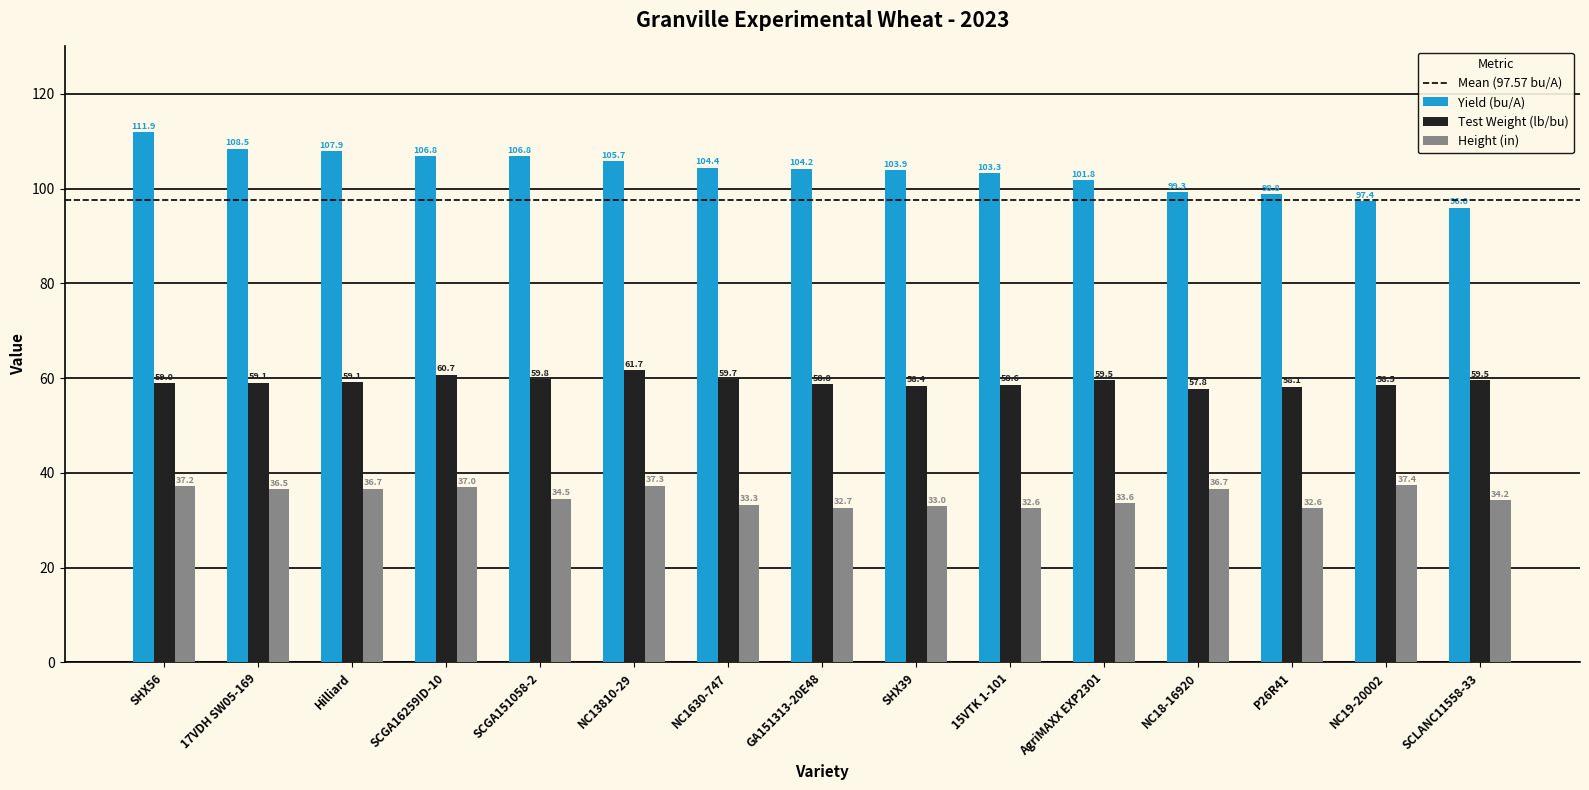

Which series changed the most between Hilliard and P26R41?

Yield (bu/A)